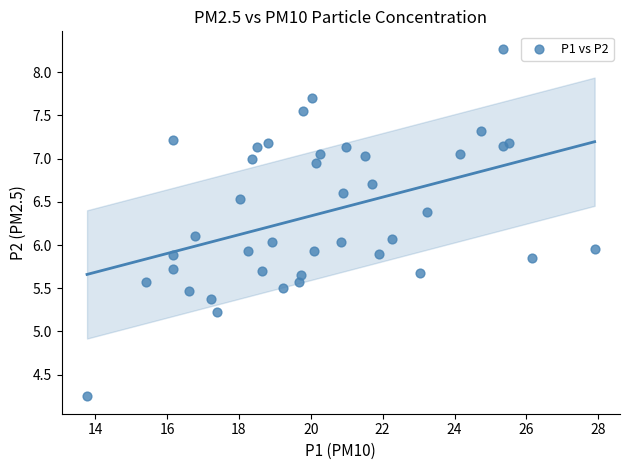

What is the range of X values (max minus min)?

14.1